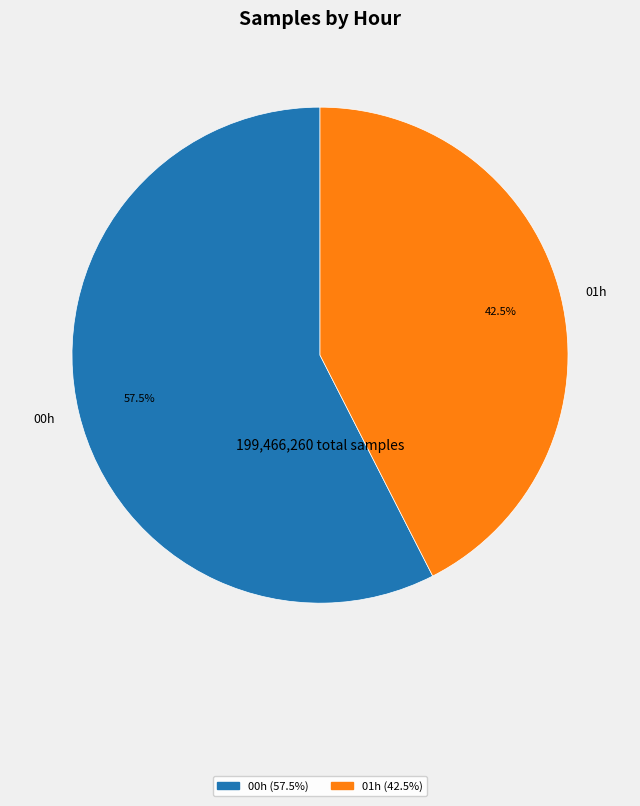

Is there any slice that represents more than half of the pie?

Yes